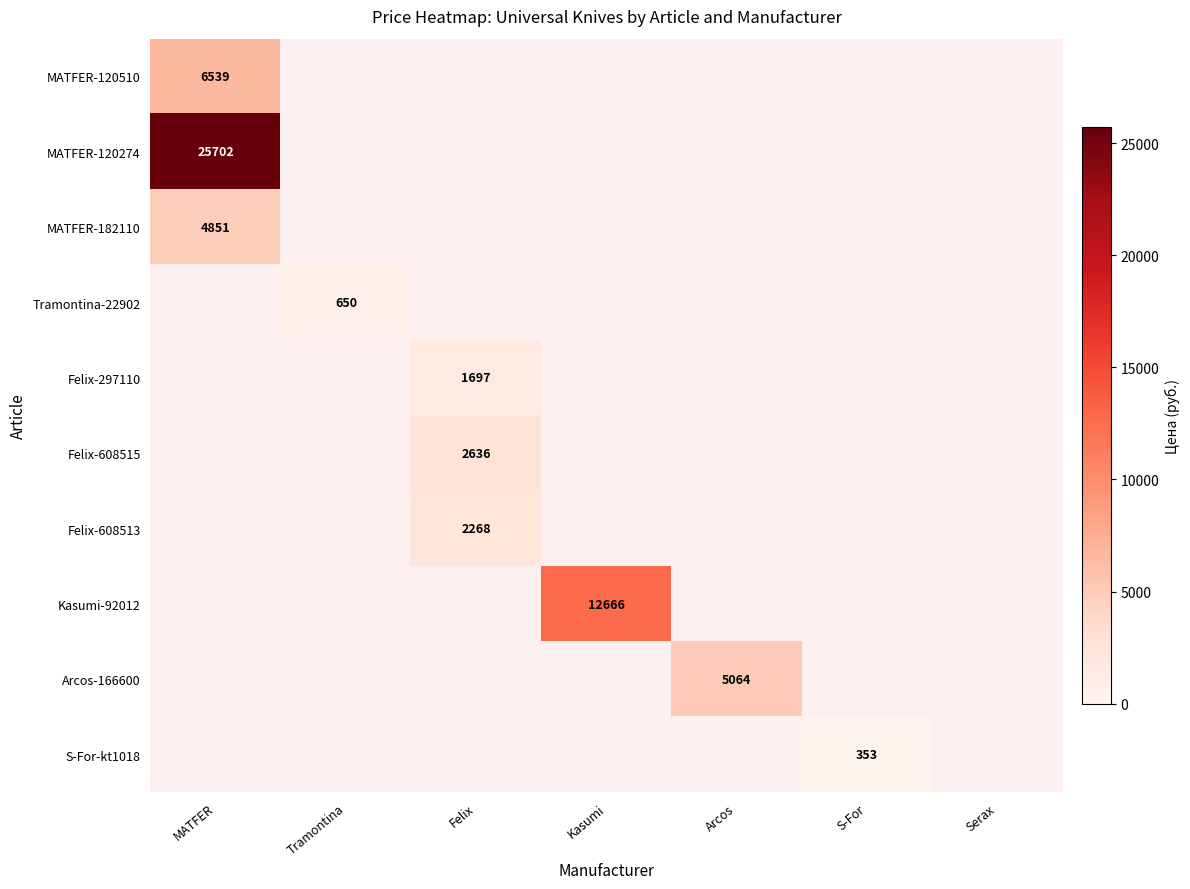

True or false: MATFER-120510 has a value of 3336 at MATFER.

False